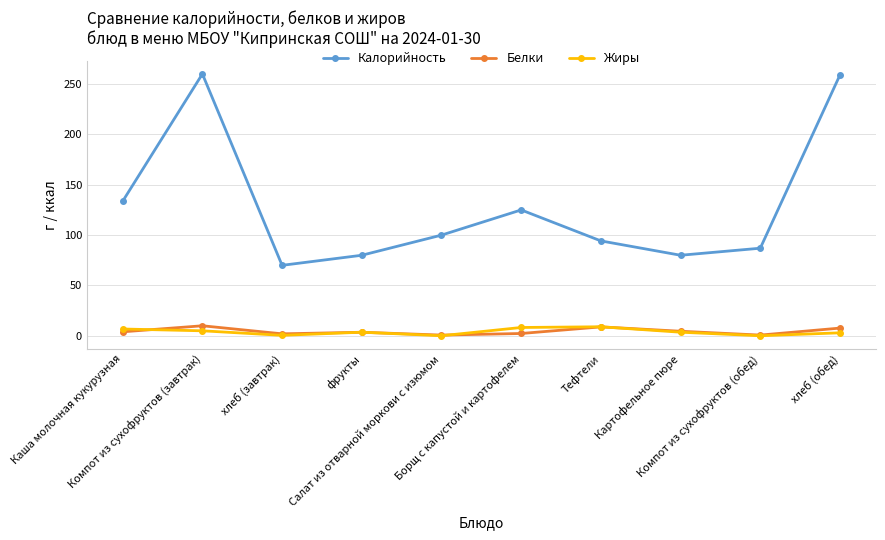

What is the greatest value displayed?

260.0